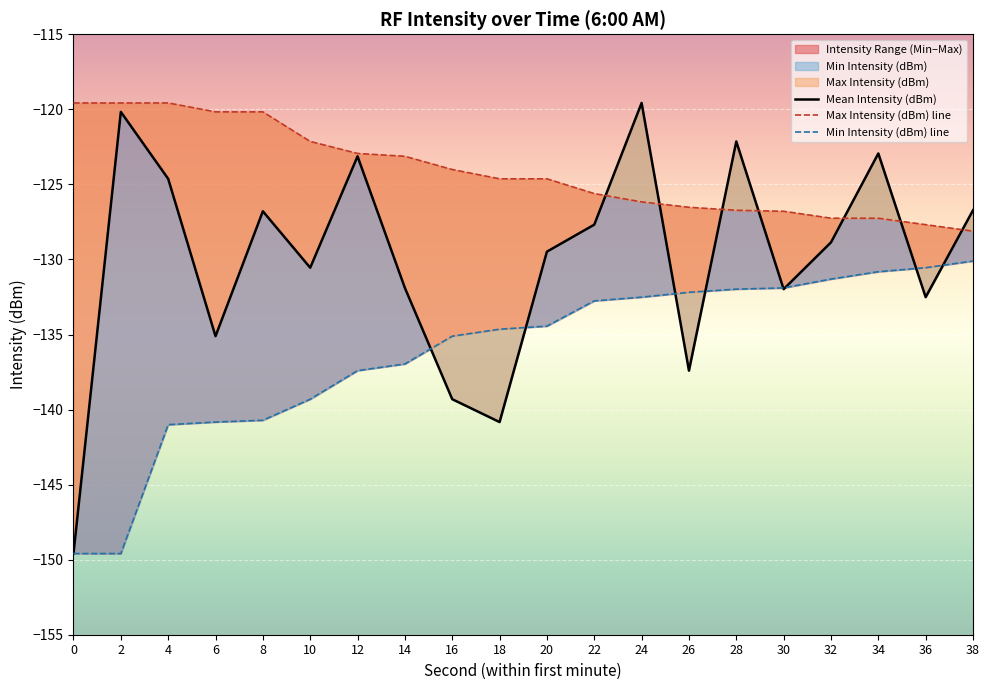

List the series in order of their overall mean, highest first.

Max Intensity (dBm), Mean Intensity (dBm), Min Intensity (dBm)